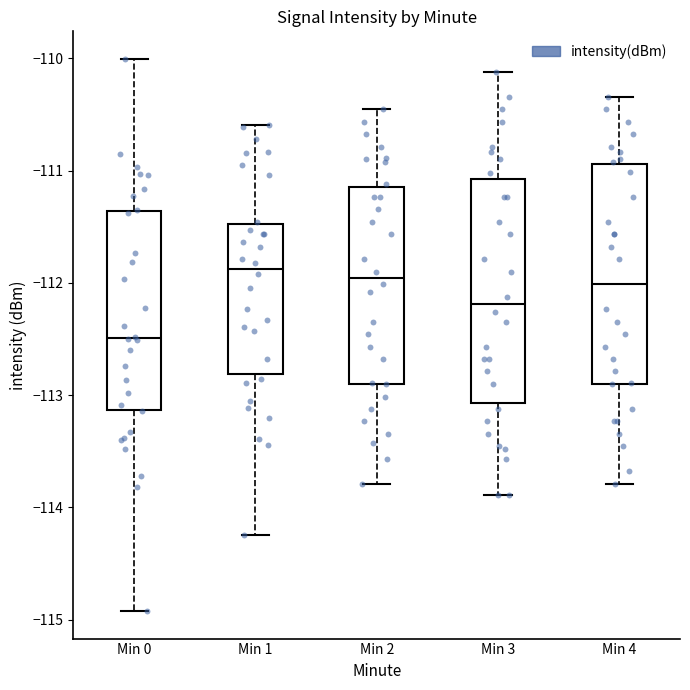

Where does the upper whisker of the box for Min 3 end on the y-axis? The values are not printed on the chart, so give them approximately, as read against the axis.

-110.1